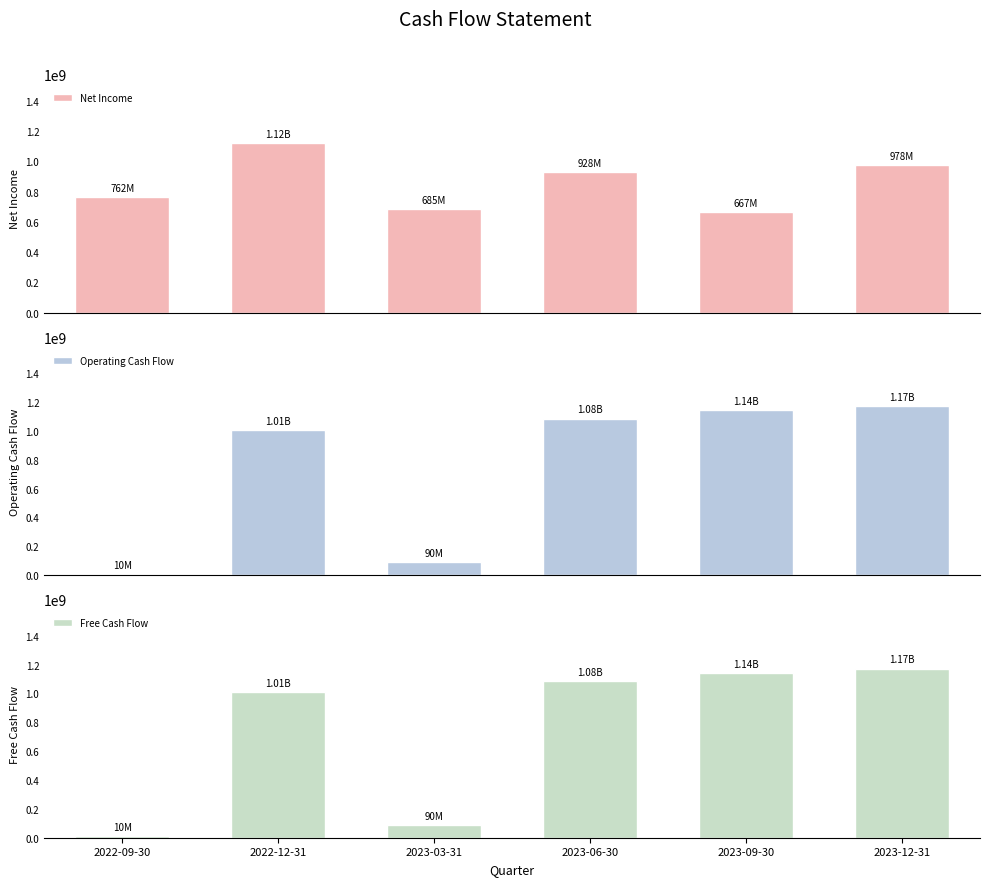

Which category has the lowest value in the Operating Cash Flow series?

2022-09-30